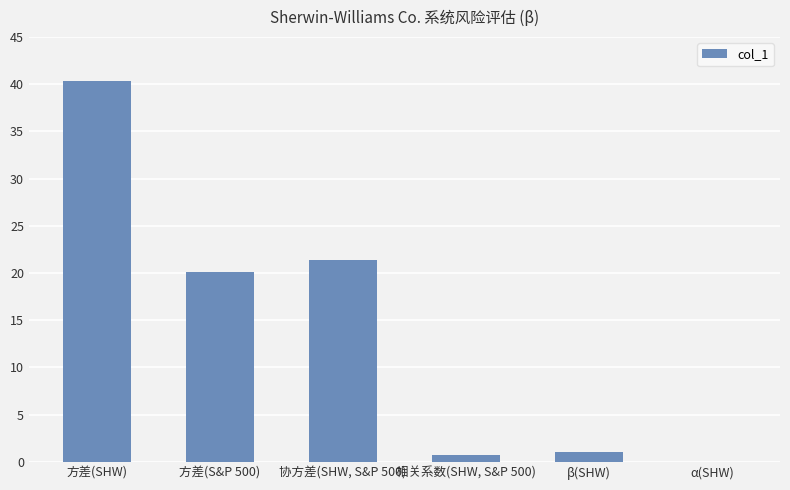

At which label is the value closest to 20?

方差(S&P 500)